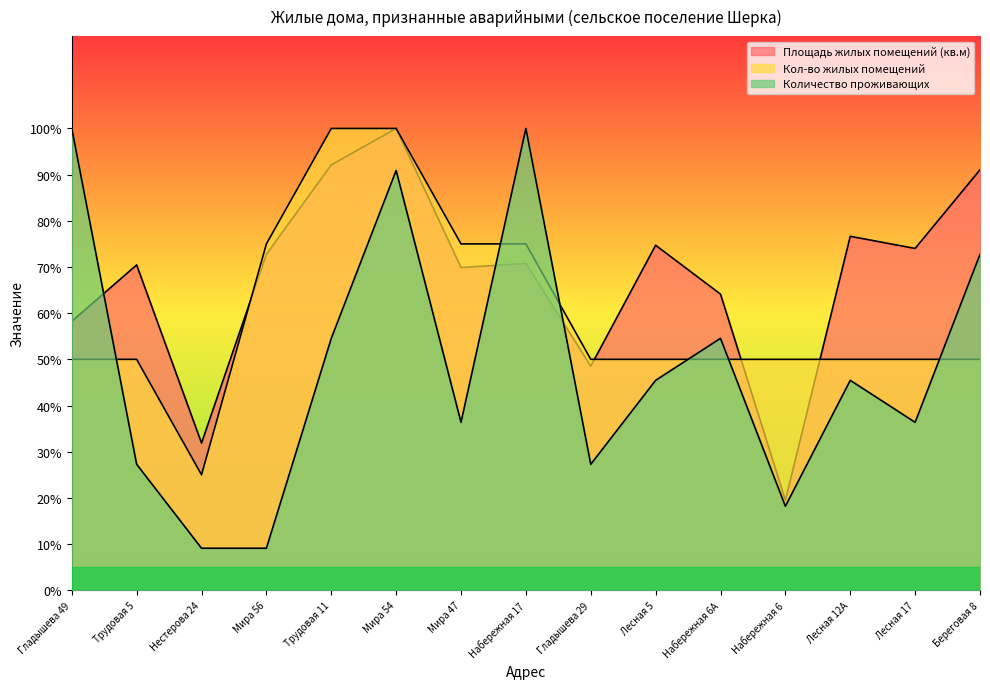

Is it true that Количество проживающих equals 160.0 at Набережная 17?

False